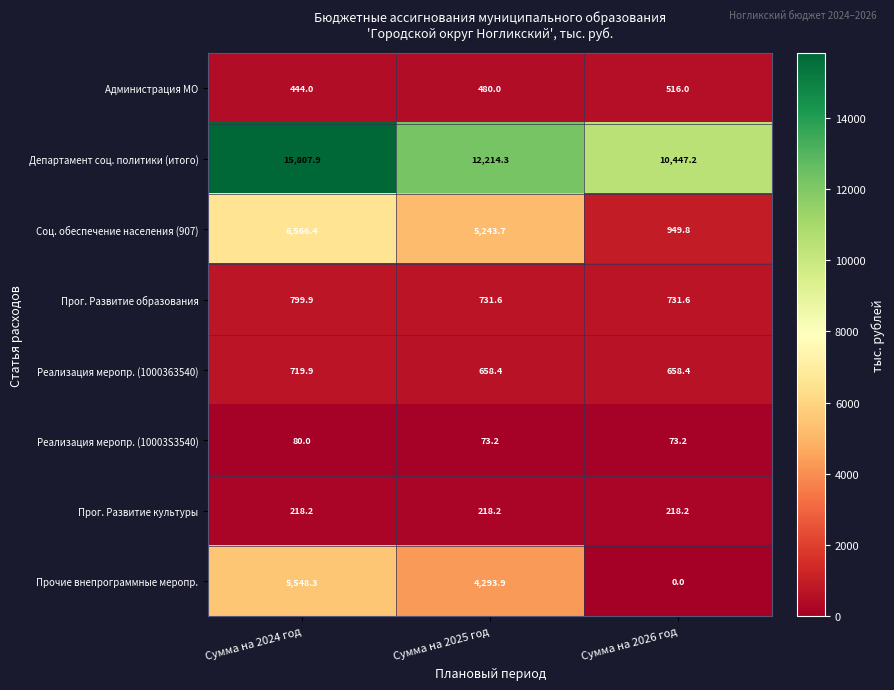

Which series changed the most between Сумма на 2024 год and Сумма на 2026 год?

Соц. обеспечение населения (907)